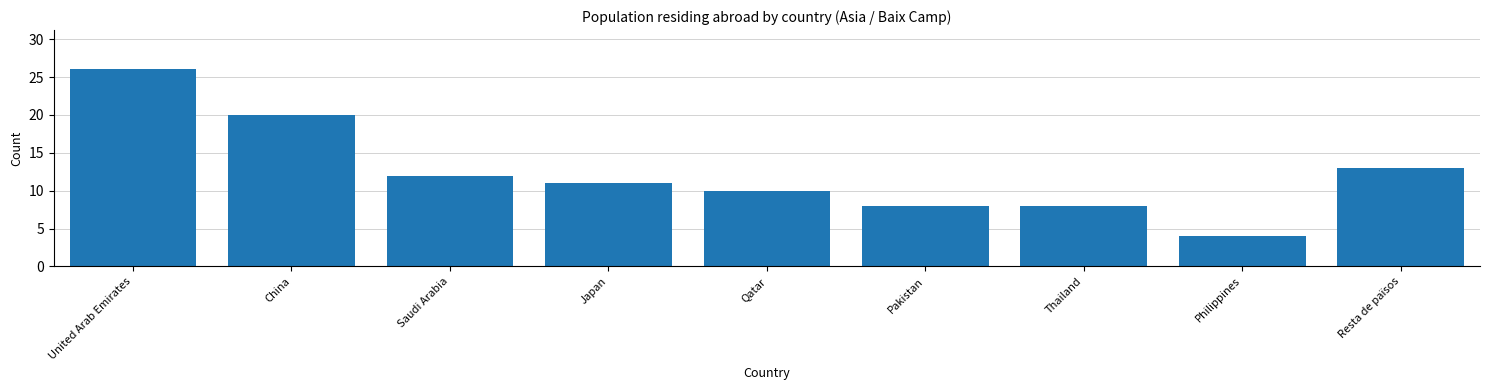

Reading left to right, transcribe all the data shown in this chart.

26	20	12	11	10	8	8	4	13